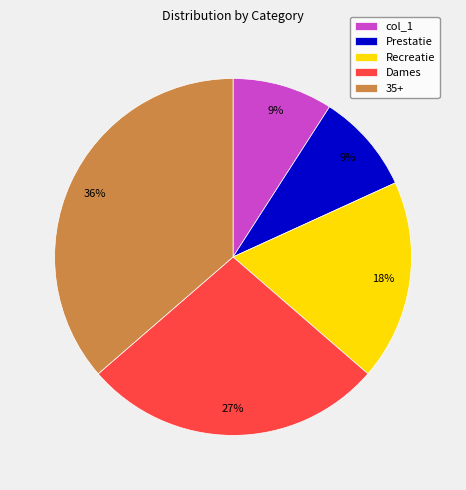

Which slice is the largest?

35+